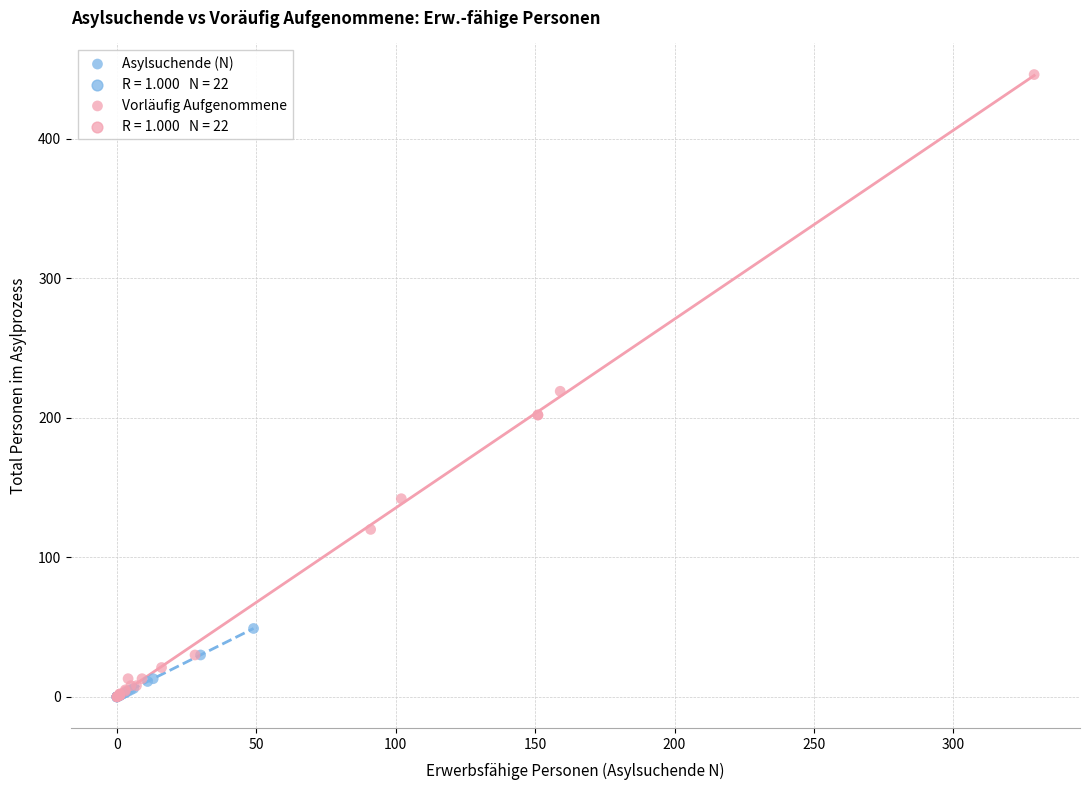

Which series has the widest spread of Y values?

Vorläufig Aufgenommene